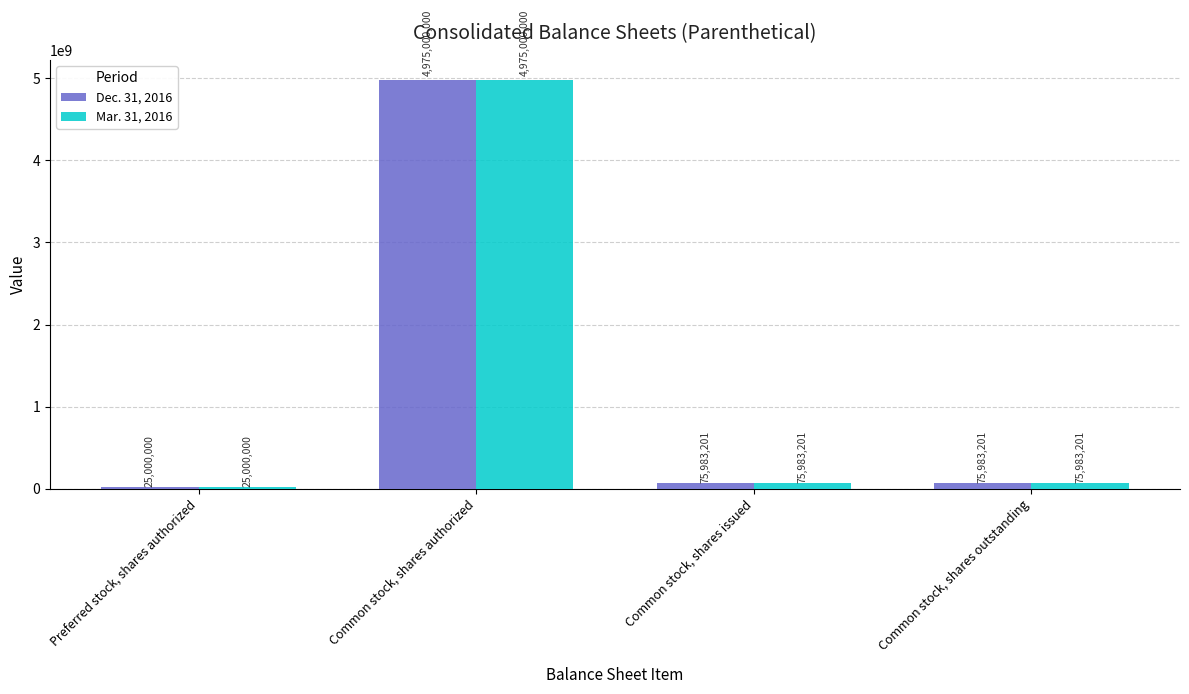

What is the total value across all series at Common stock, shares authorized?

9950000000